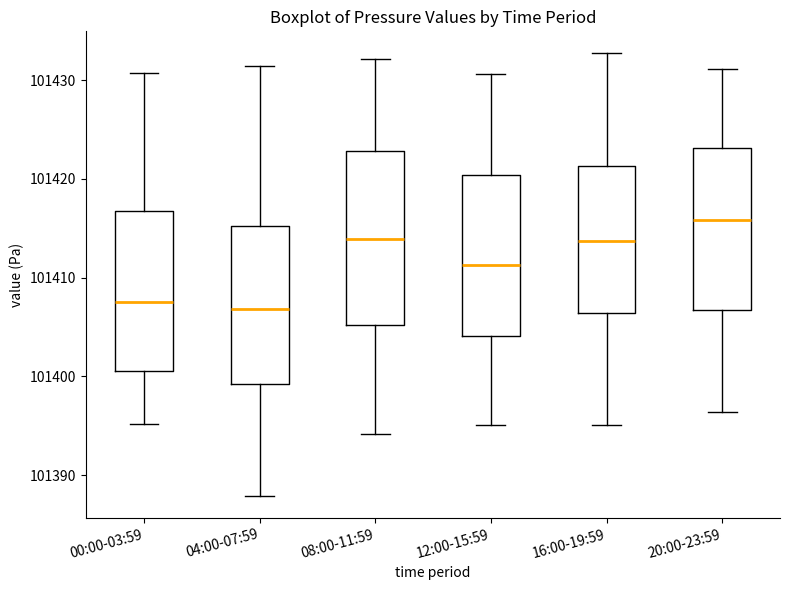

Which box is the tallest, from its lower edge to its upper edge?

08:00-11:59